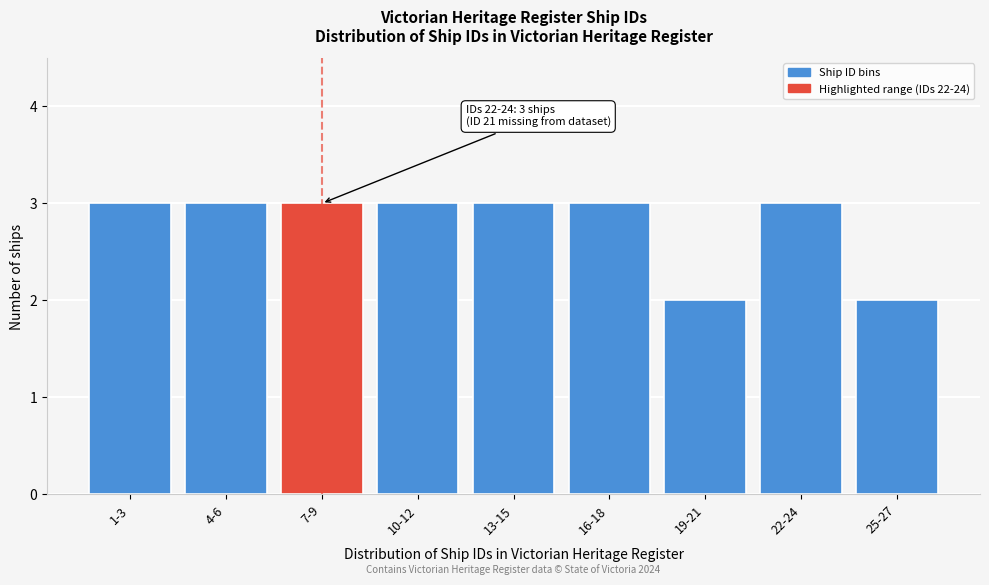

Reading right to left, what are all the values shown in this chart?

2	3	2	3	3	3	3	3	3